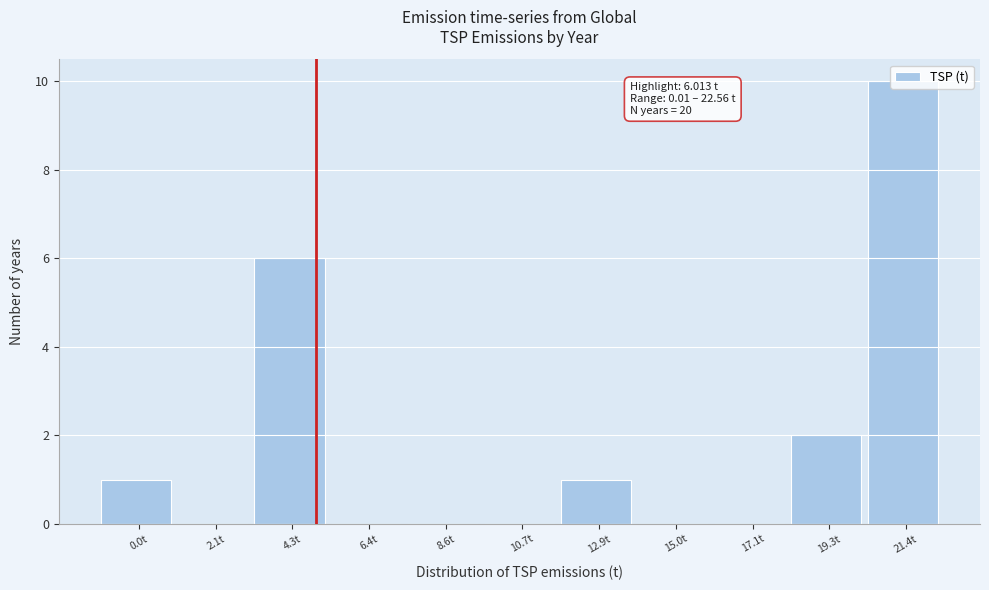

Which category has the highest value across all series?

21.4t